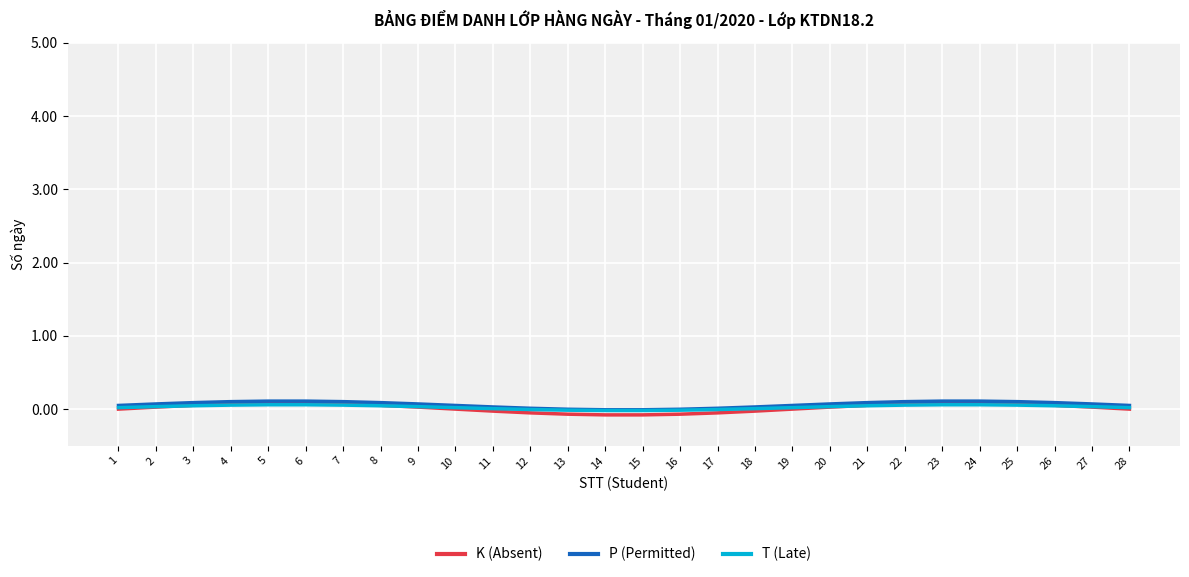

The K (Absent) series shows 0.1 at 24. True or false?

True